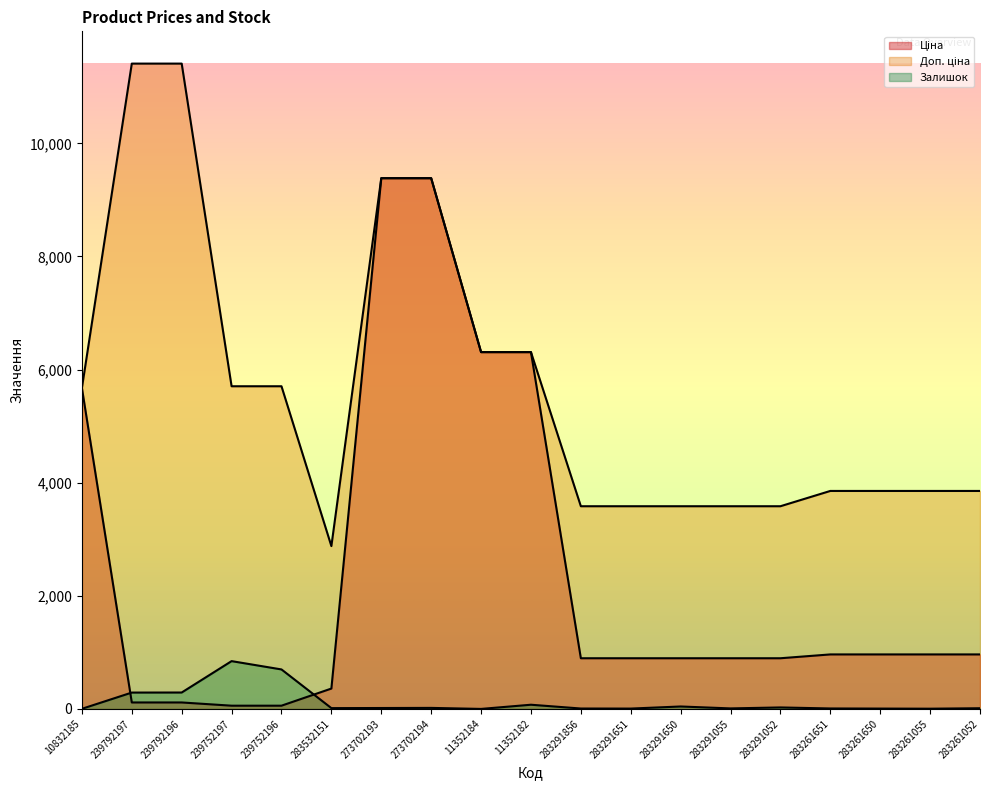

What is the difference between the highest and lowest values at 283291651?

3577.6